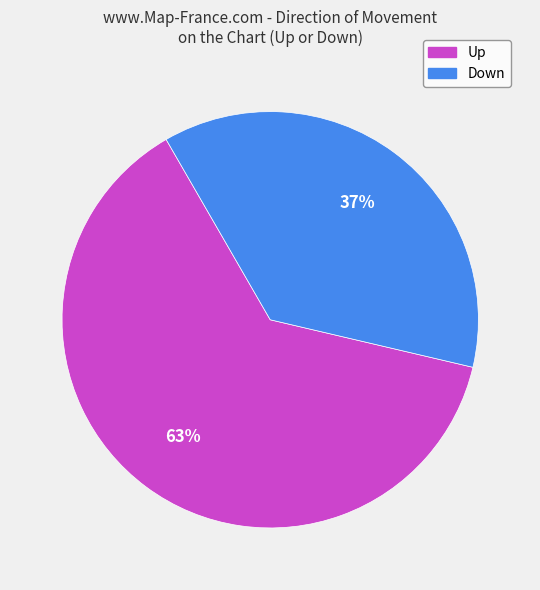

Is there any slice that represents more than half of the pie?

Yes